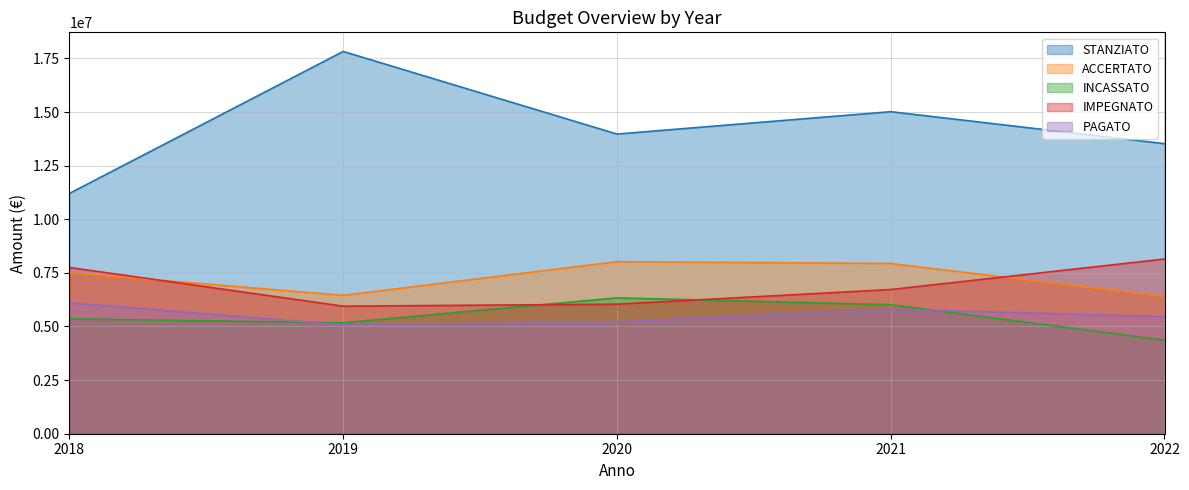

In ACCERTATO, how many points are lower than both neighbors (excluding endpoints)?

1